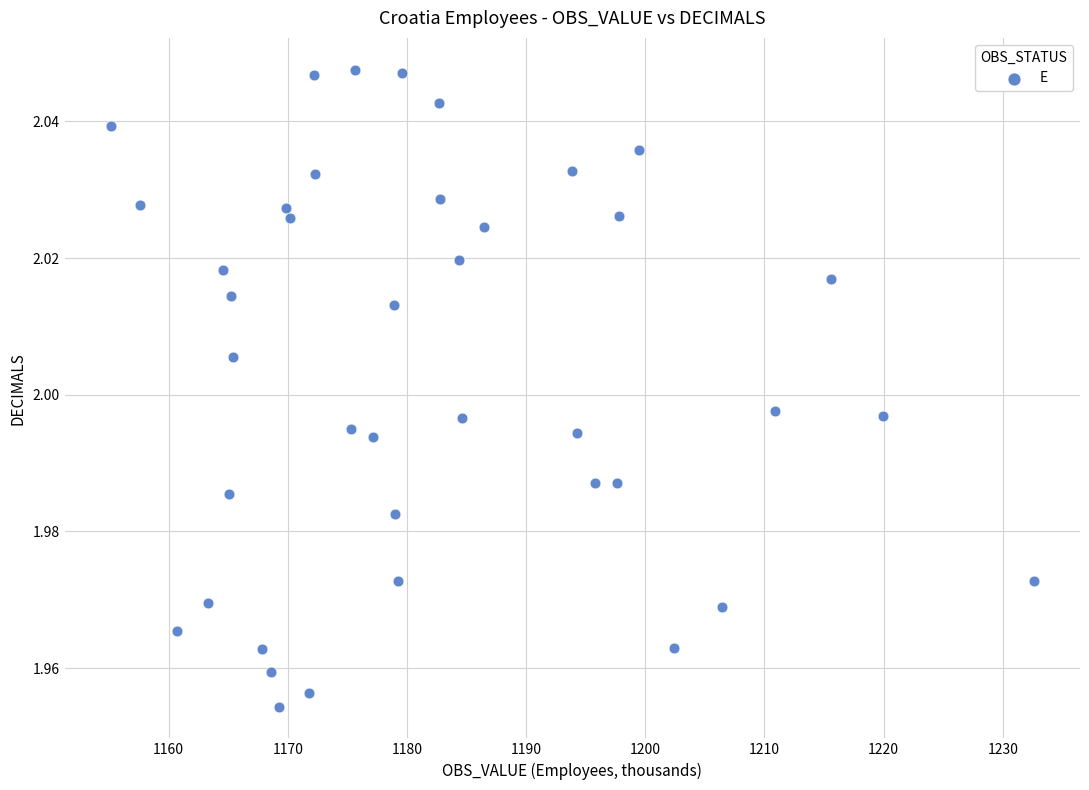

What is the range of X values (max minus min)?

77.5